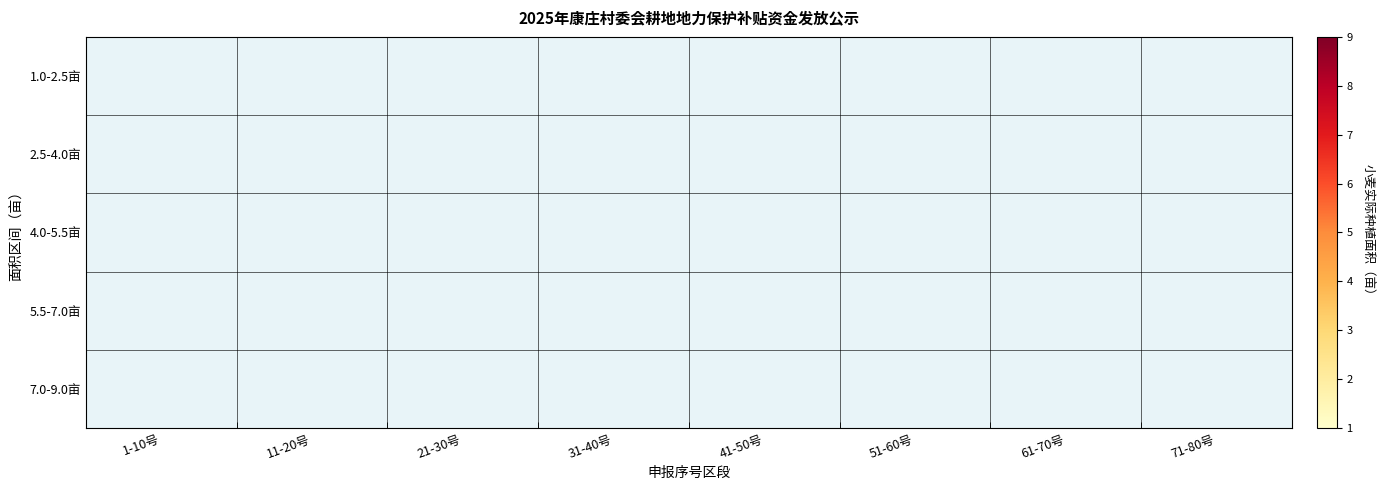

Rank the categories by 1.0-2.5亩 value from lowest to highest.

21-30号, 1-10号, 11-20号, 31-40号, 41-50号, 51-60号, 61-70号, 71-80号